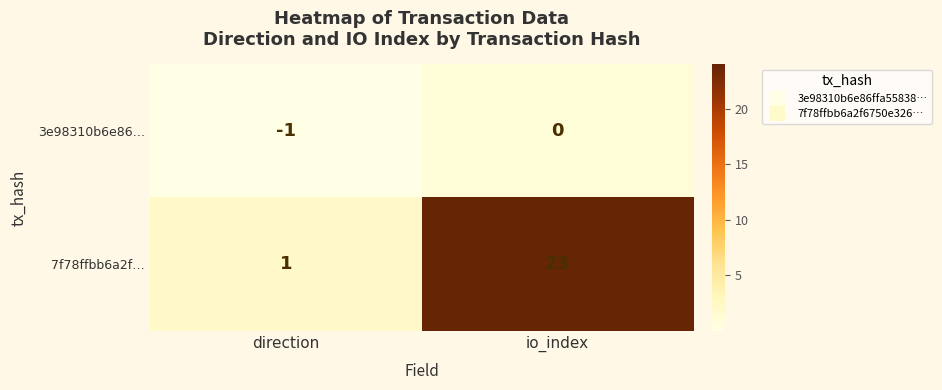

Where is 3e98310b6e86… nearest to the value 0?

io_index